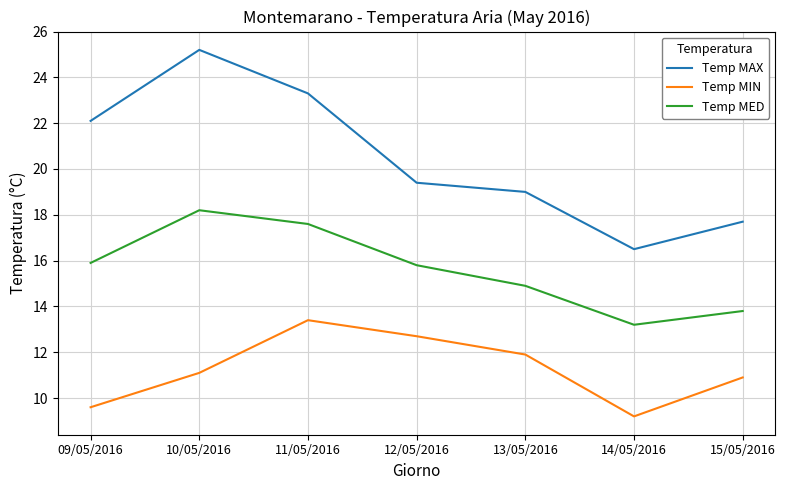

Does the chart display data point markers on the line(s)?

No